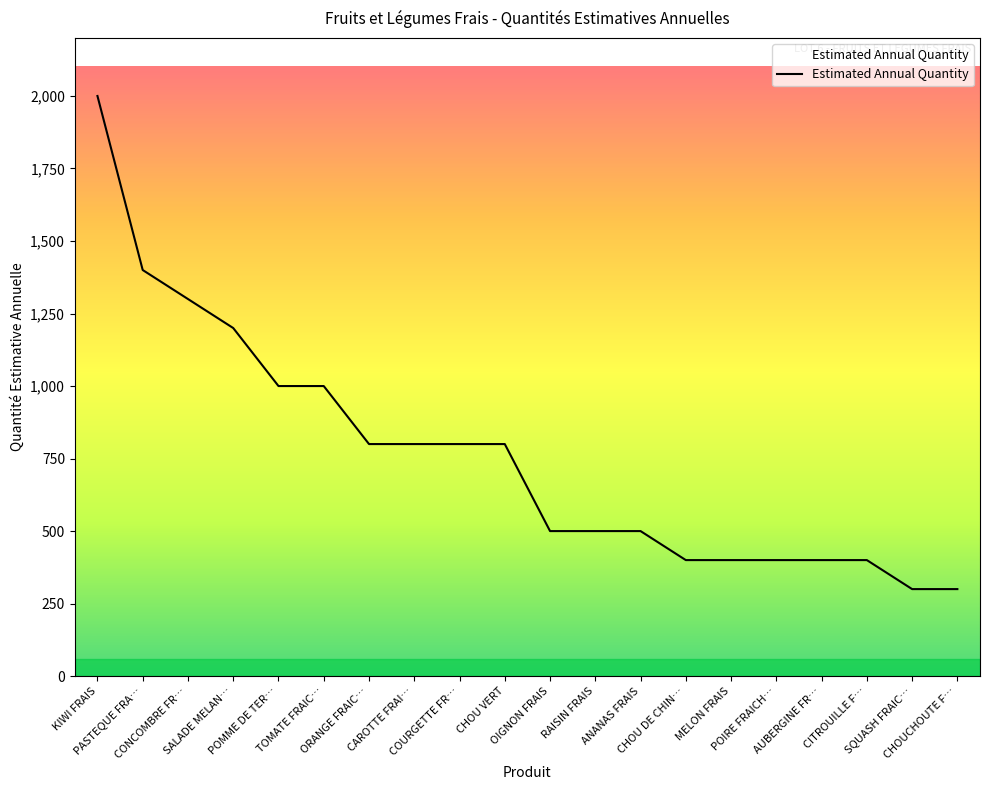

What is the difference between the maximum and minimum values?

1700